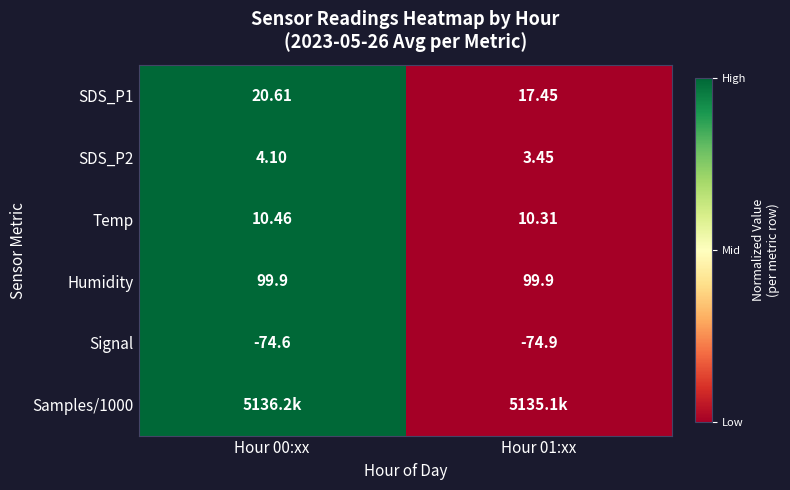

How many data points in SDS_P1 are less than 20?

1